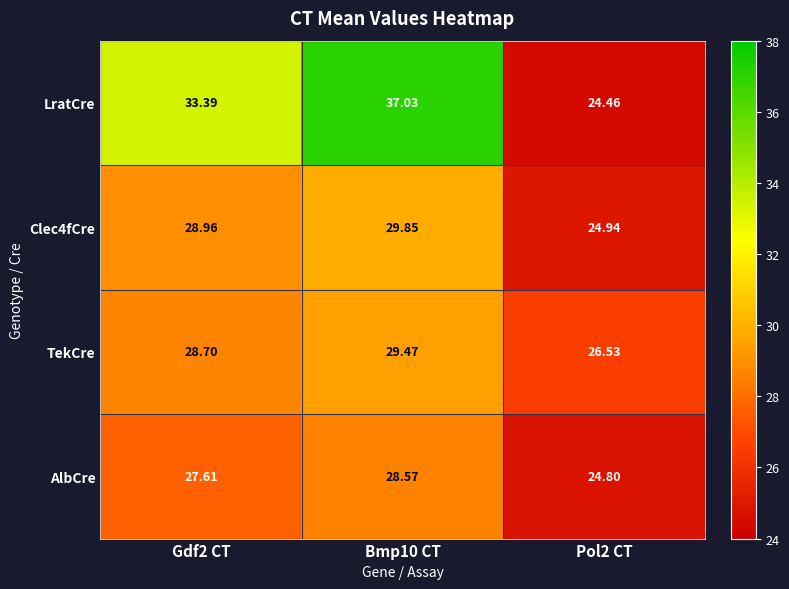

Count the number of categories in the chart.

3